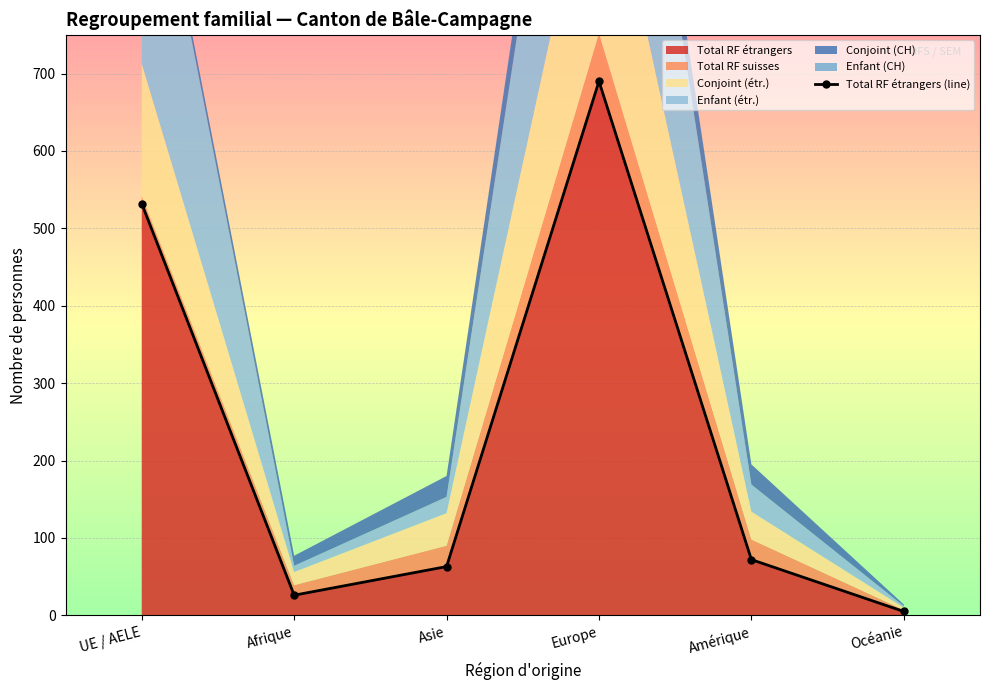

What is the label of the 6th point from the left?

Océanie